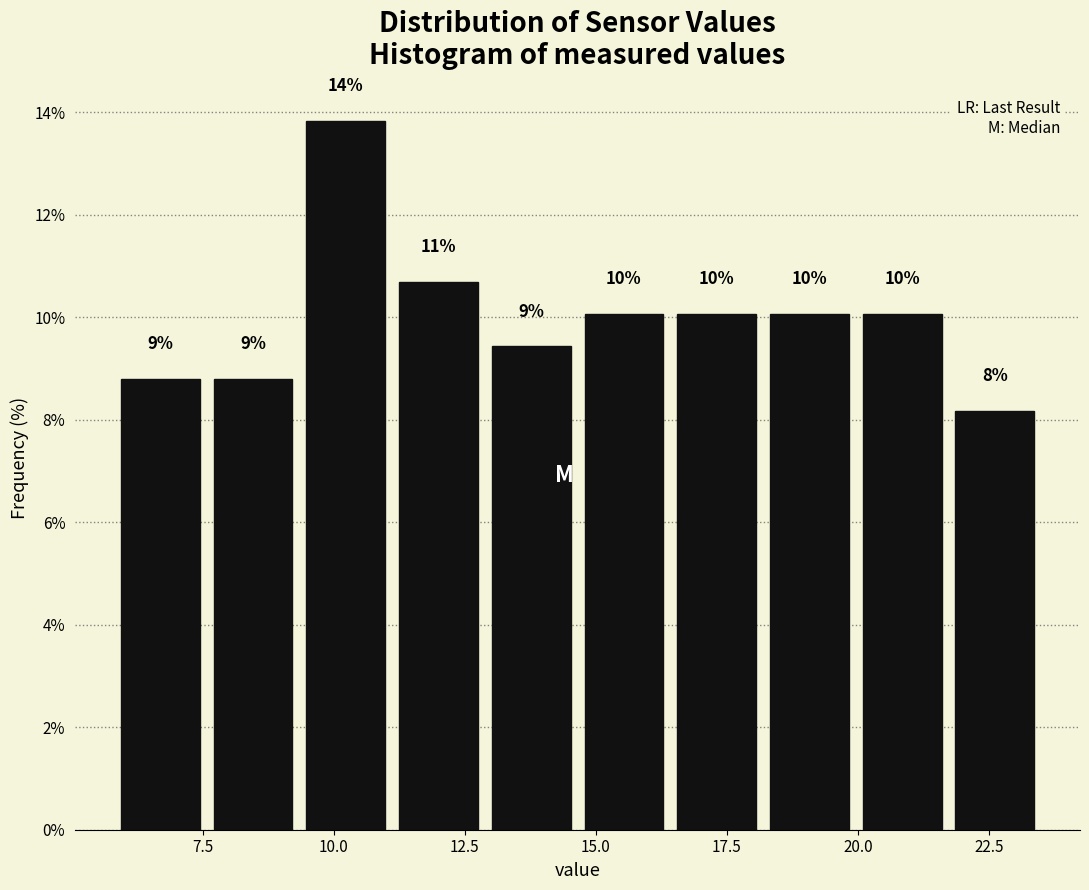

Around what value on the x-axis is the tallest bar? Give the approximate position of its centre, as read against the axis.

10.0